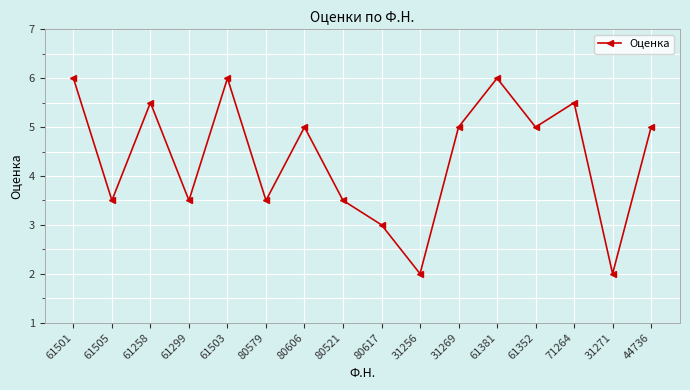

What is the change in value from 61299 to 44736?

+1.5